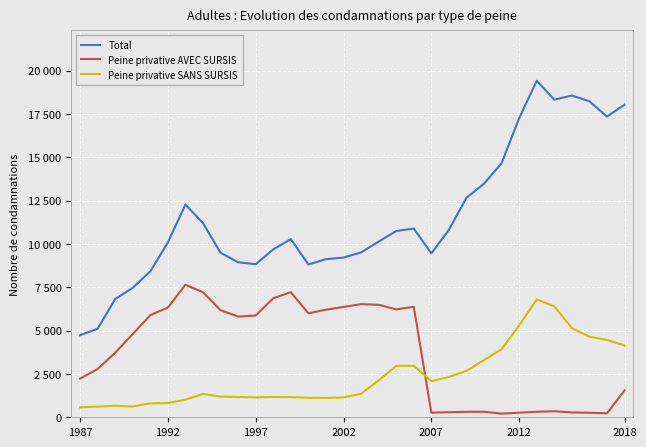

Does the chart display data point markers on the line(s)?

No